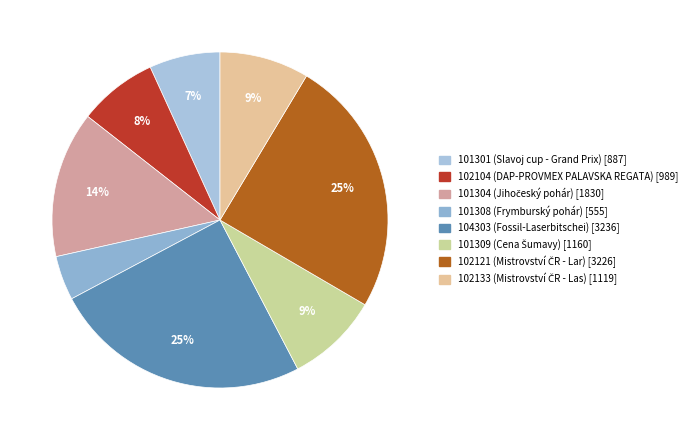

To the nearest percent, what is the difference between the largest and smallest slice percentages?

21%